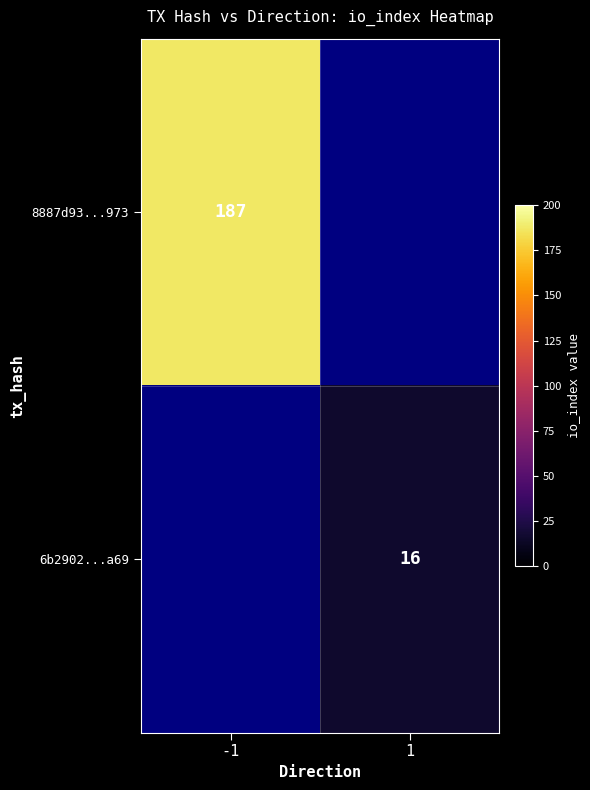

The 8887d93...973 series shows 187 at -1. True or false?

True